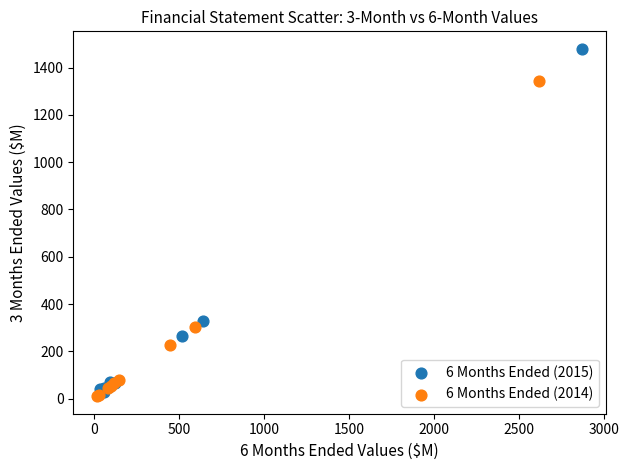

What are all the series names shown in the legend?

6 Months Ended (2015), 6 Months Ended (2014)